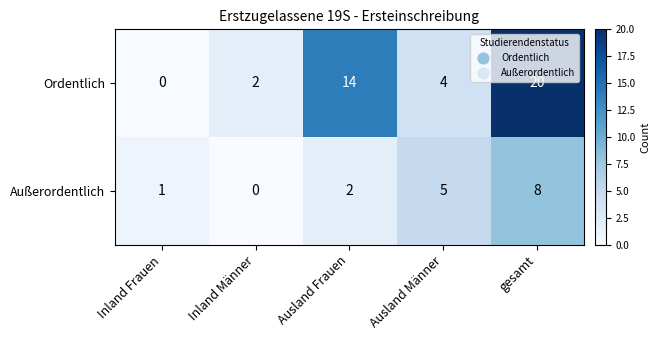

List the series in order of their peak value, lowest first.

Außerordentlich, Ordentlich